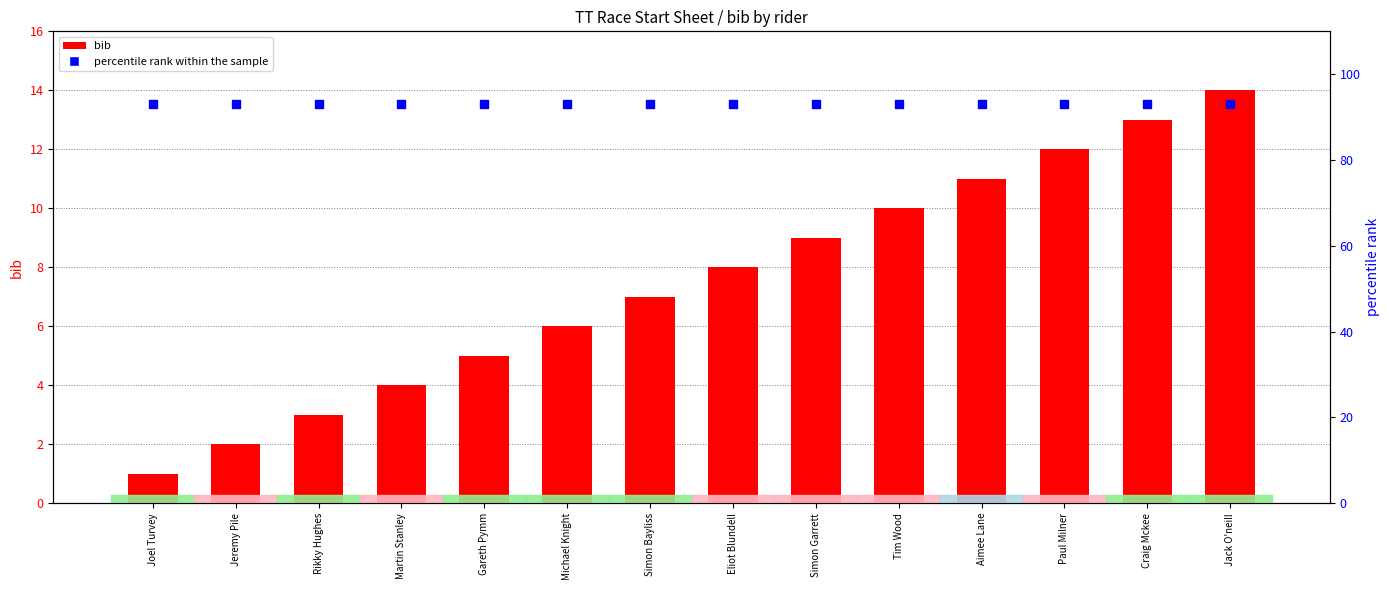

At which category is the sum across all series the highest?

Jack O'neill